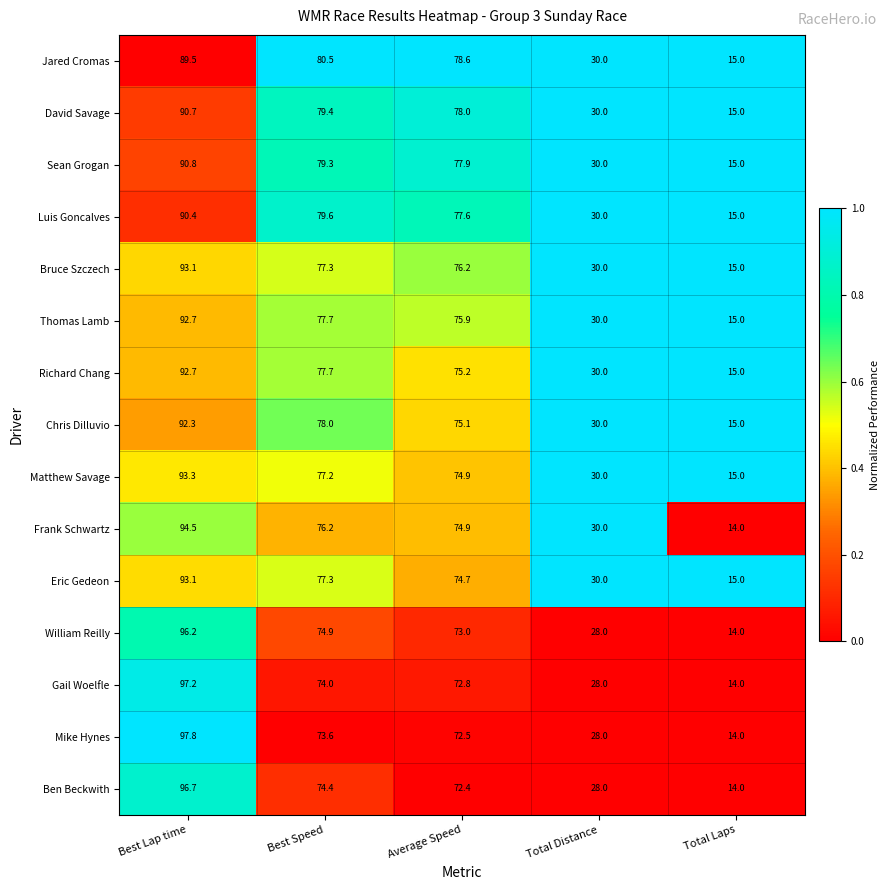

The Eric Gedeon series shows 134.0 at Best Lap time. True or false?

False